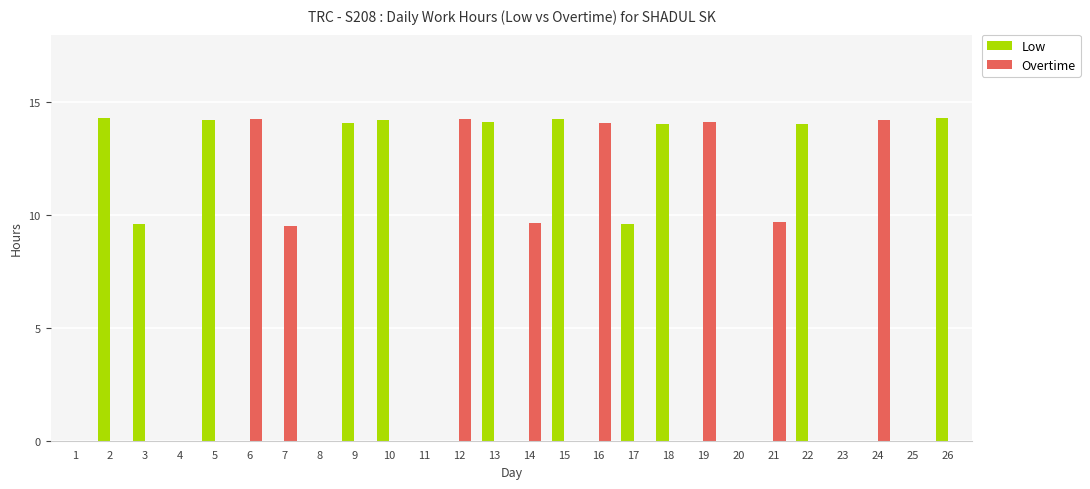

What is the total value across all series at 7?

9.5